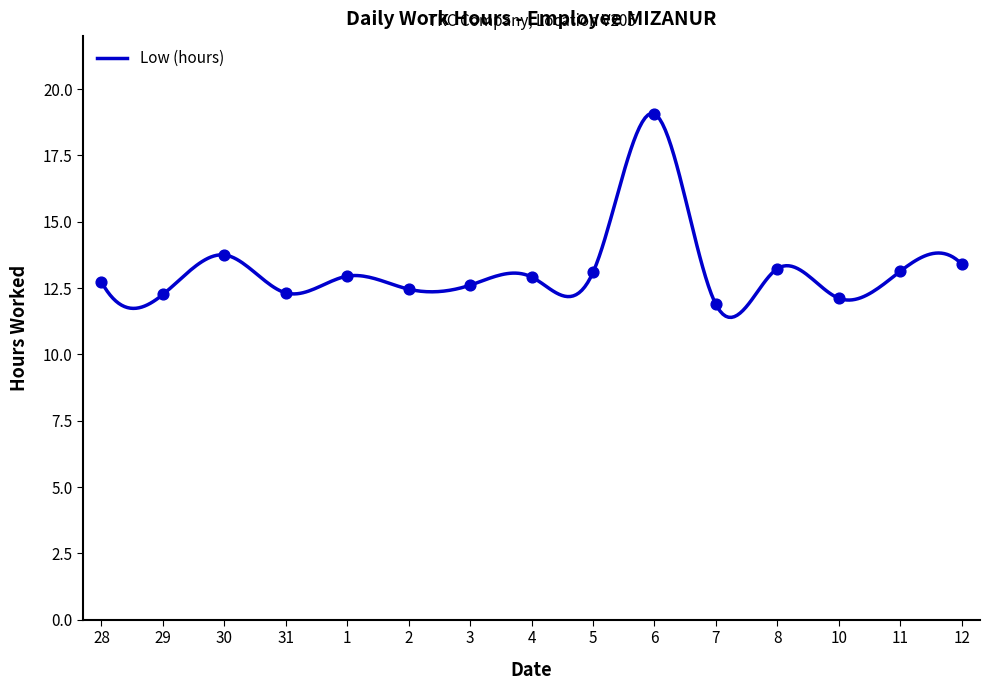

Between 1 and 11, which is larger?

11